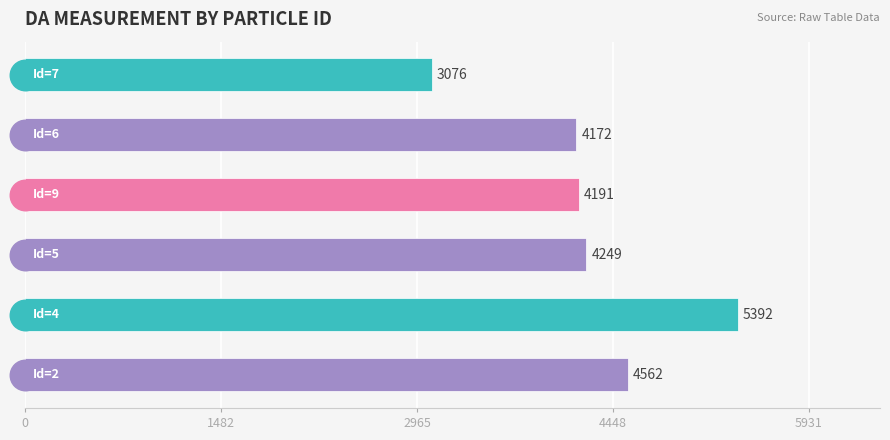

What is the greatest value displayed?

5392.5